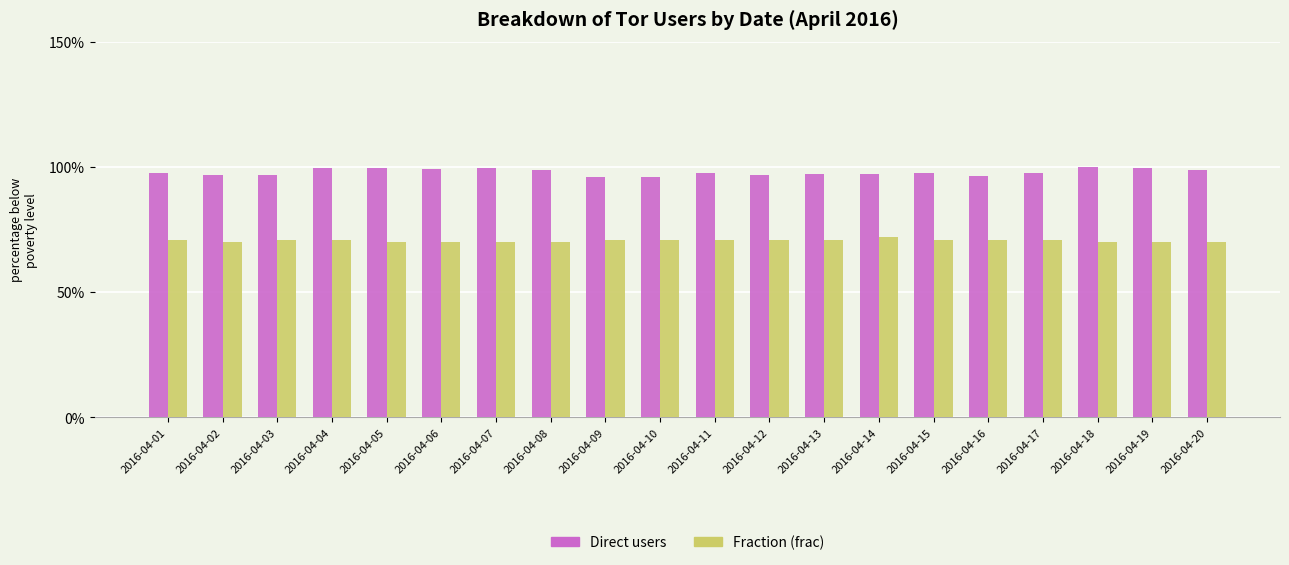

Which series has the widest spread of values?

Direct users